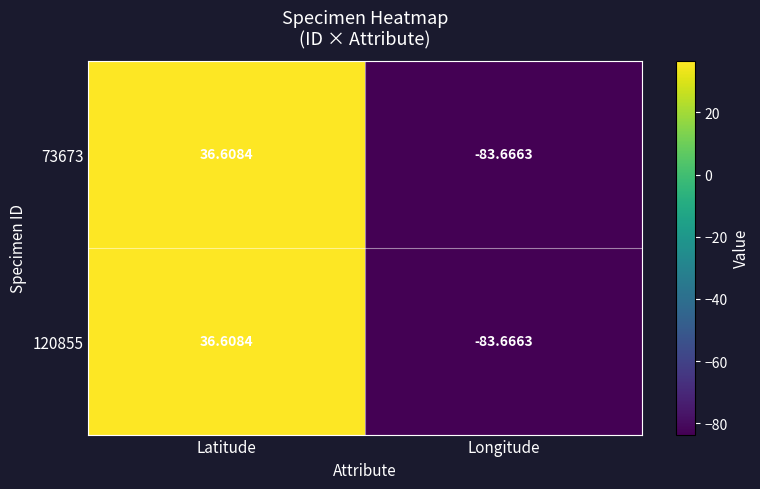

Count the number of data series in this chart.

2